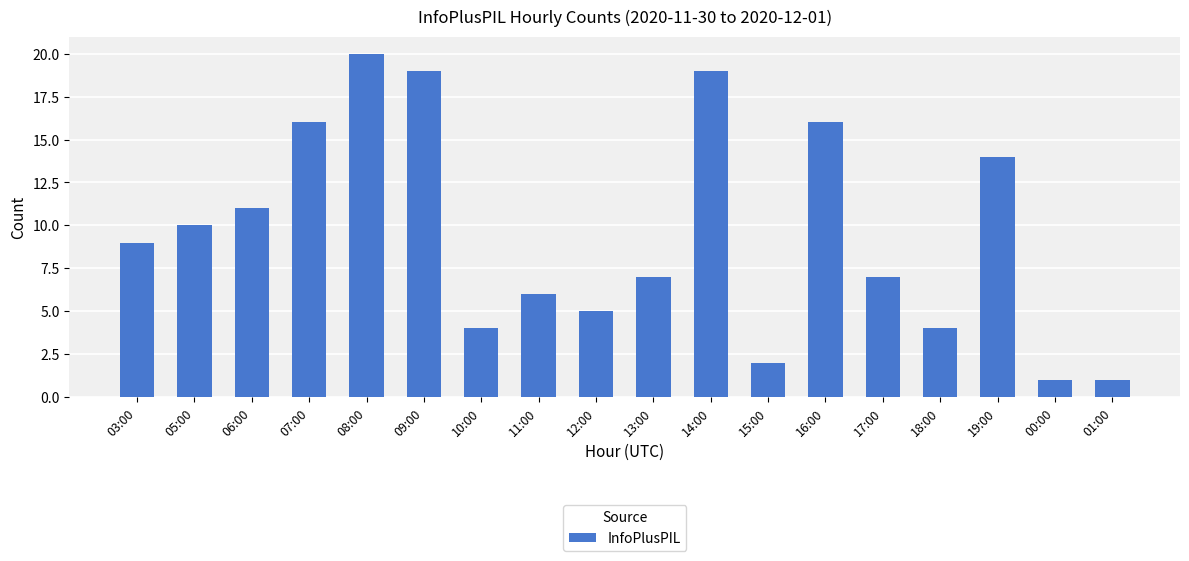

The chart shows a value of 0 at 01:00. True or false?

False